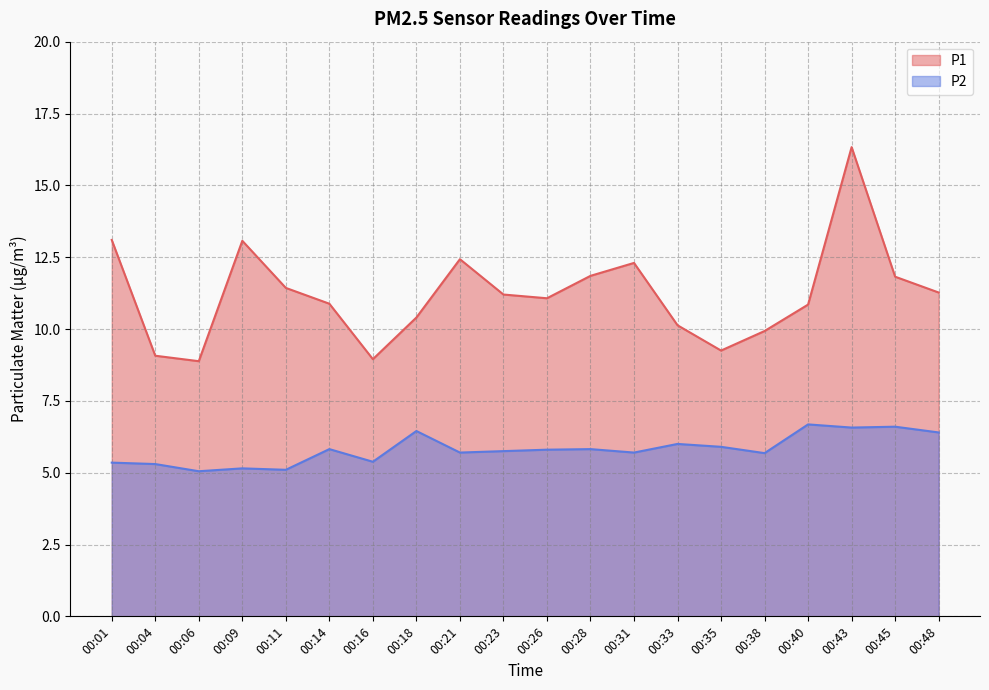

What is the value of the P2 point at the 7th from the left?

5.4